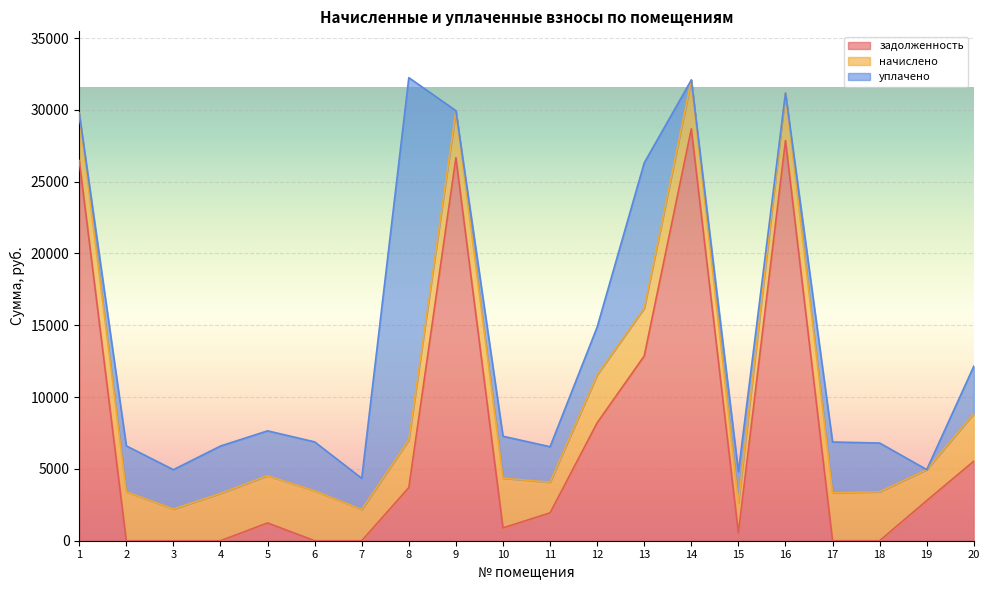

Between 8 and 13, which series saw the biggest shift?

уплачено